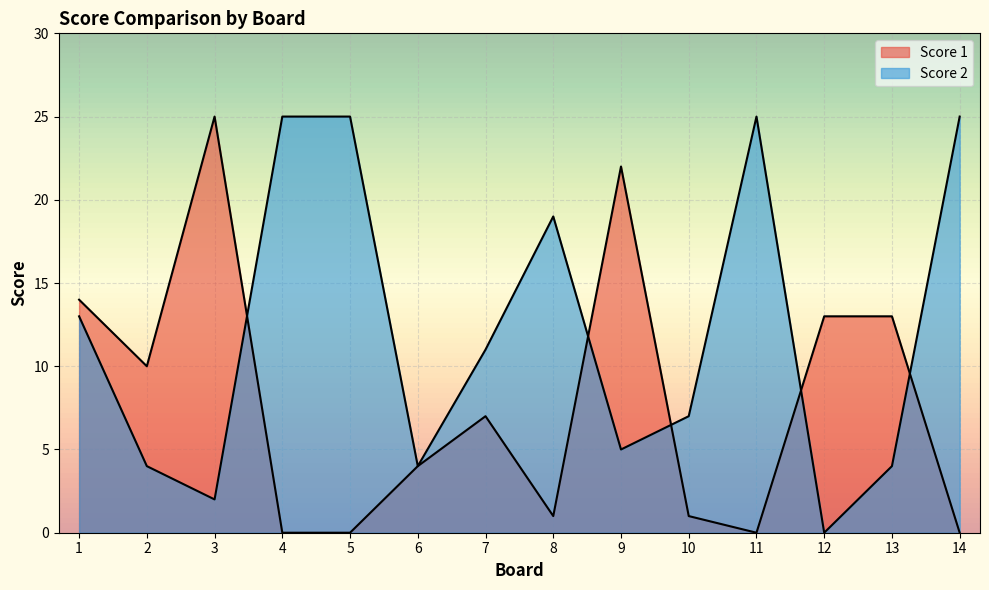

Is it true that Score 1 equals 16 at 4?

False